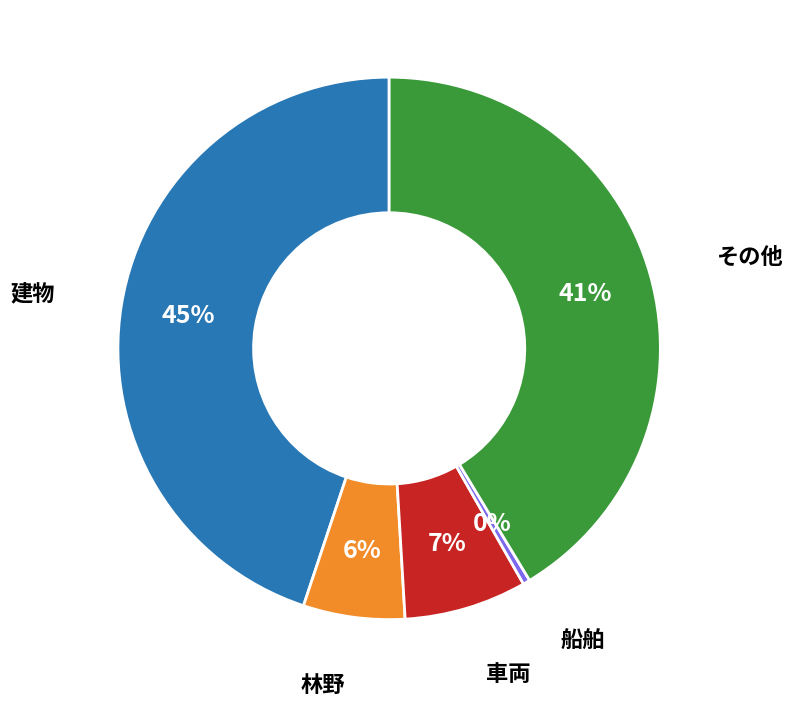

Does any single category account for the majority?

No